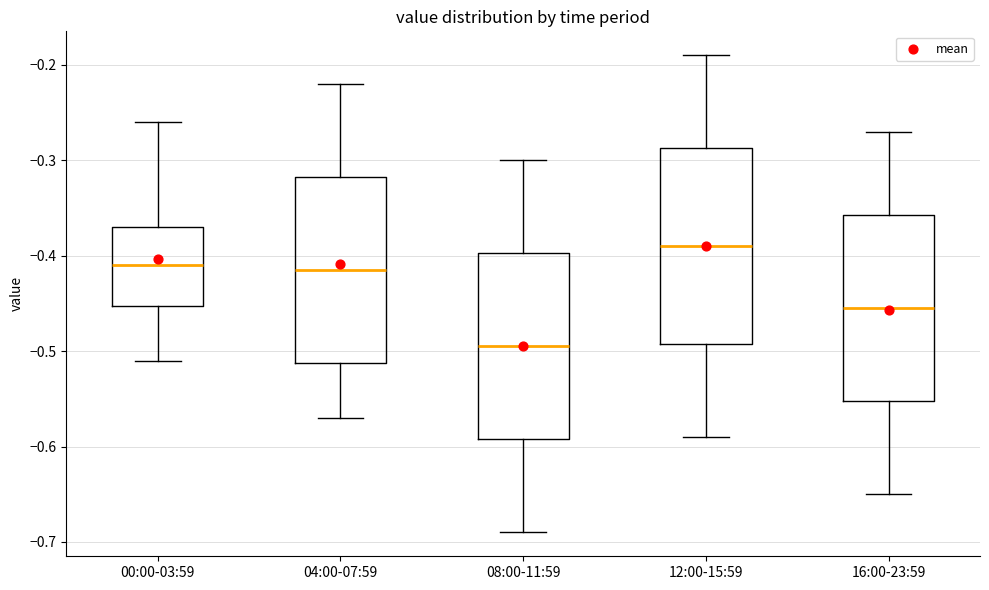

Where does the median line of the box for 12:00-15:59 sit on the y-axis? The values are not printed on the chart, so give them approximately, as read against the axis.

-0.39